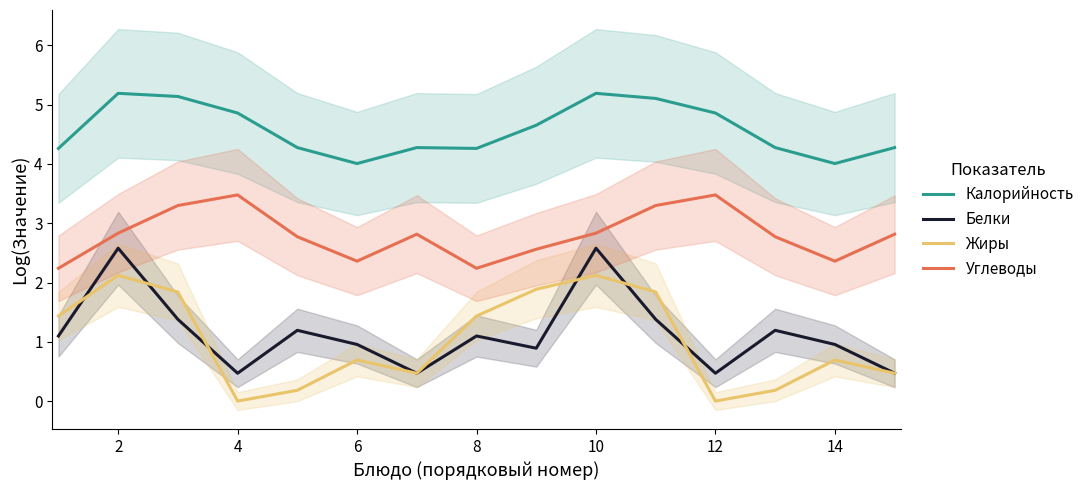

Reading right to left, list all the values displayed in this chart.

Калорийность: 4.3	4.0	4.3	4.9	5.1	5.2	4.7	4.3	4.3	4.0	4.3	4.9	5.1	5.2	4.3
Белки: 0.5	1.0	1.2	0.5	1.4	2.6	0.9	1.1	0.5	1.0	1.2	0.5	1.4	2.6	1.1
Жиры: 0.5	0.7	0.2	0.0	1.8	2.1	1.9	1.4	0.5	0.7	0.2	0.0	1.8	2.1	1.4
Углеводы: 2.8	2.4	2.8	3.5	3.3	2.8	2.6	2.2	2.8	2.4	2.8	3.5	3.3	2.8	2.2